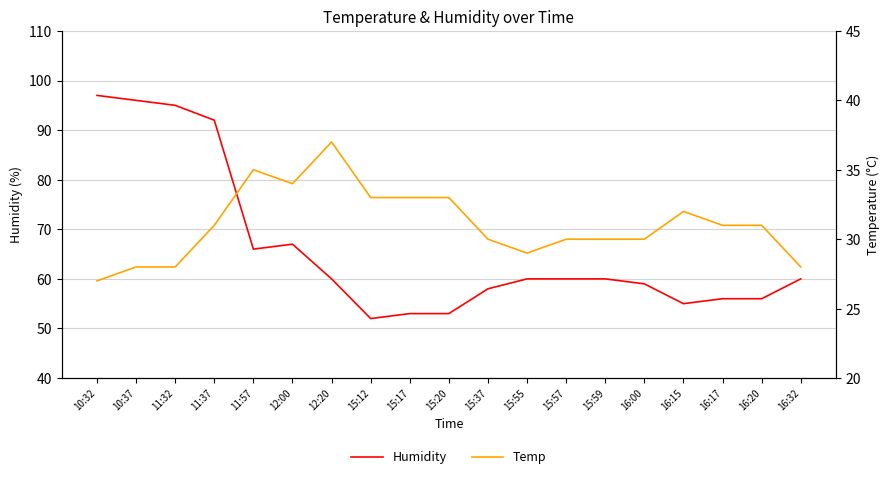

Which series has the widest spread of values?

Humidity